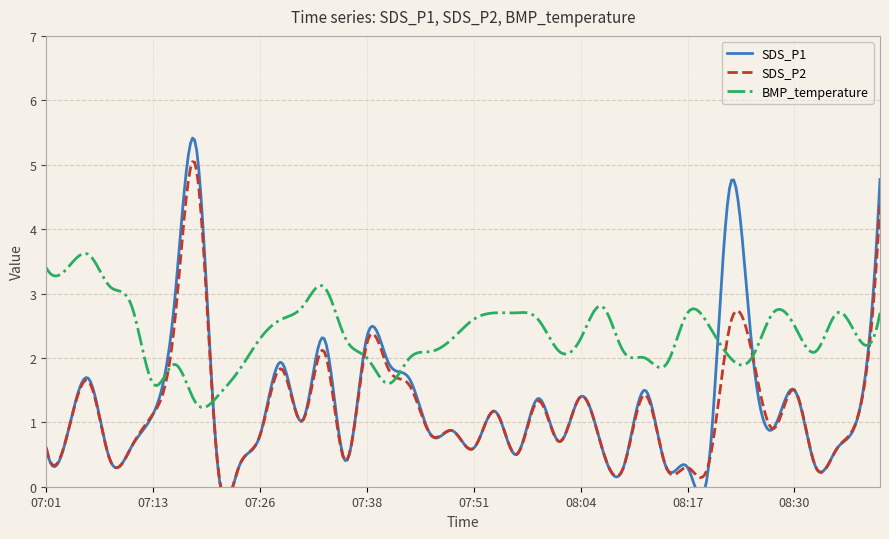

What is the maximum value shown in the chart?

5.3